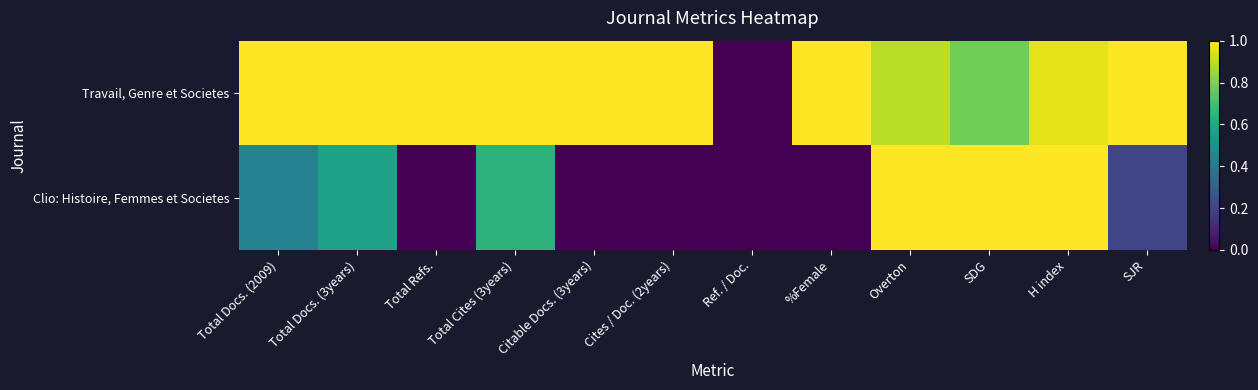

What is the total value across all series at H index?

2.0